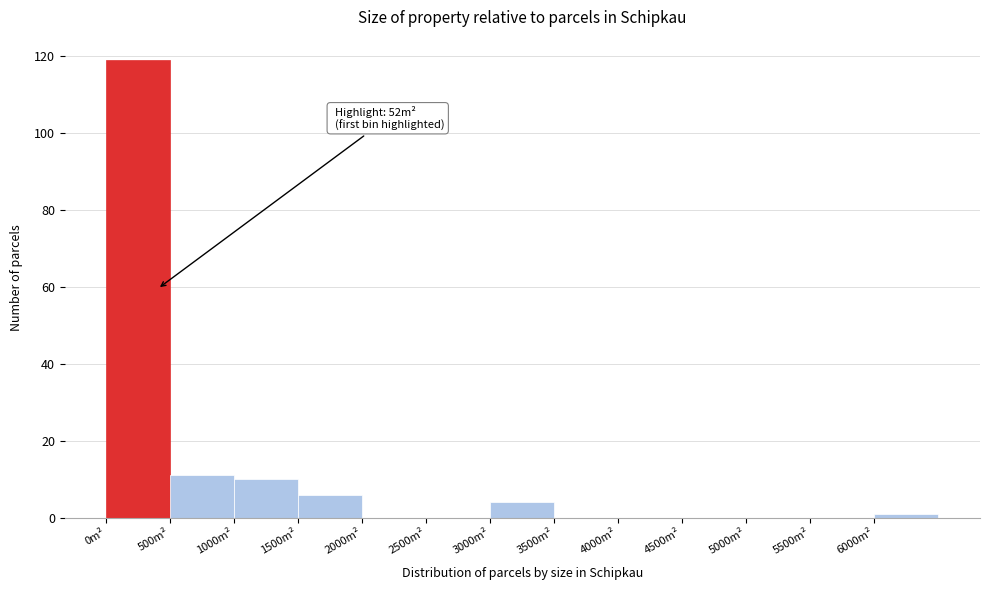

Which range on the x-axis has the tallest bar?

0 to 500